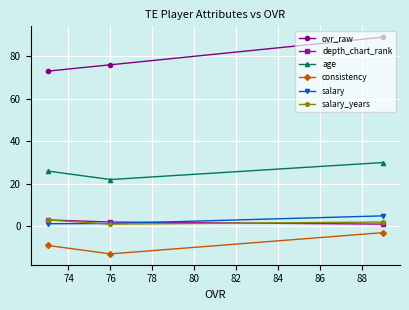

Which series has the largest total across all categories?

ovr_raw